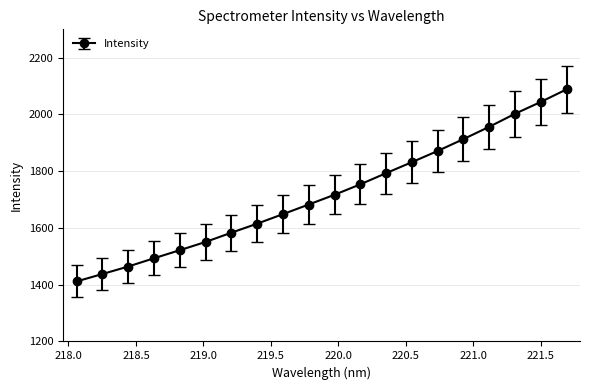

What is the smallest value displayed?

1411.5